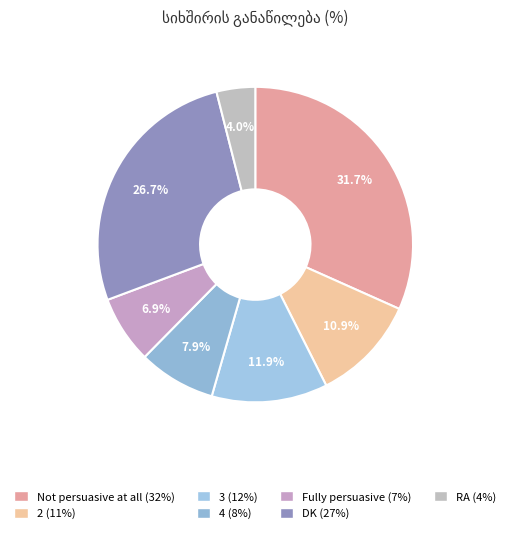

Is the sum of RA and 2 greater than half?

No